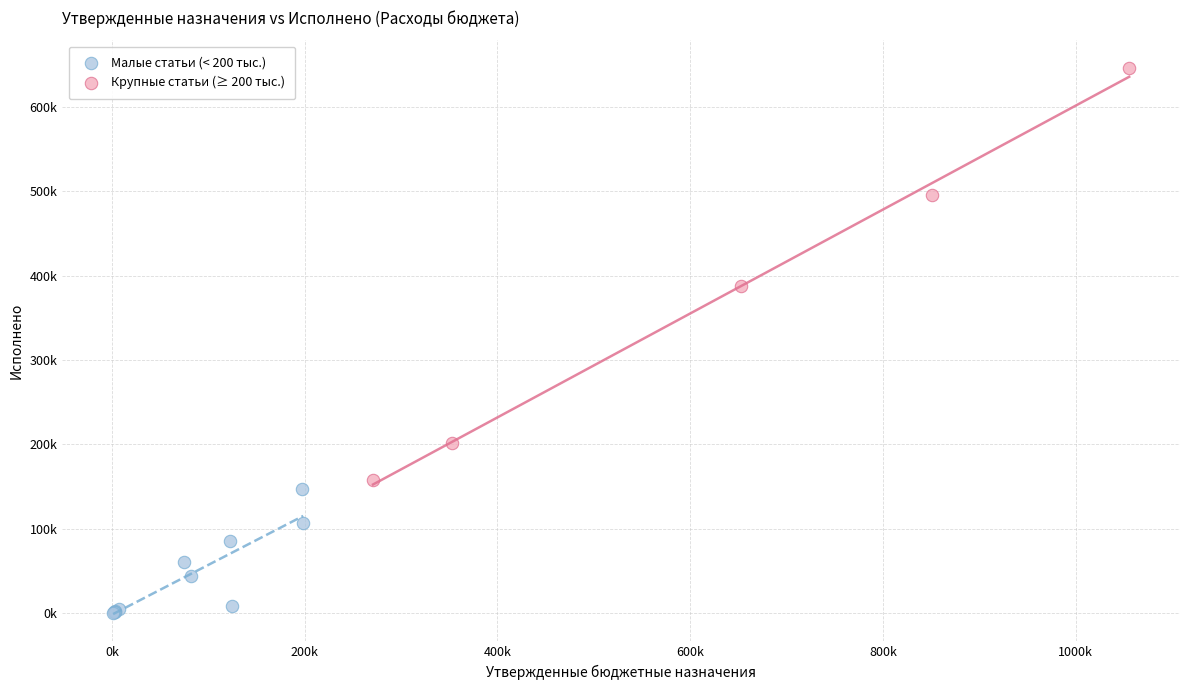

Which series has the widest spread of Y values?

Крупные статьи (≥ 200 тыс.)